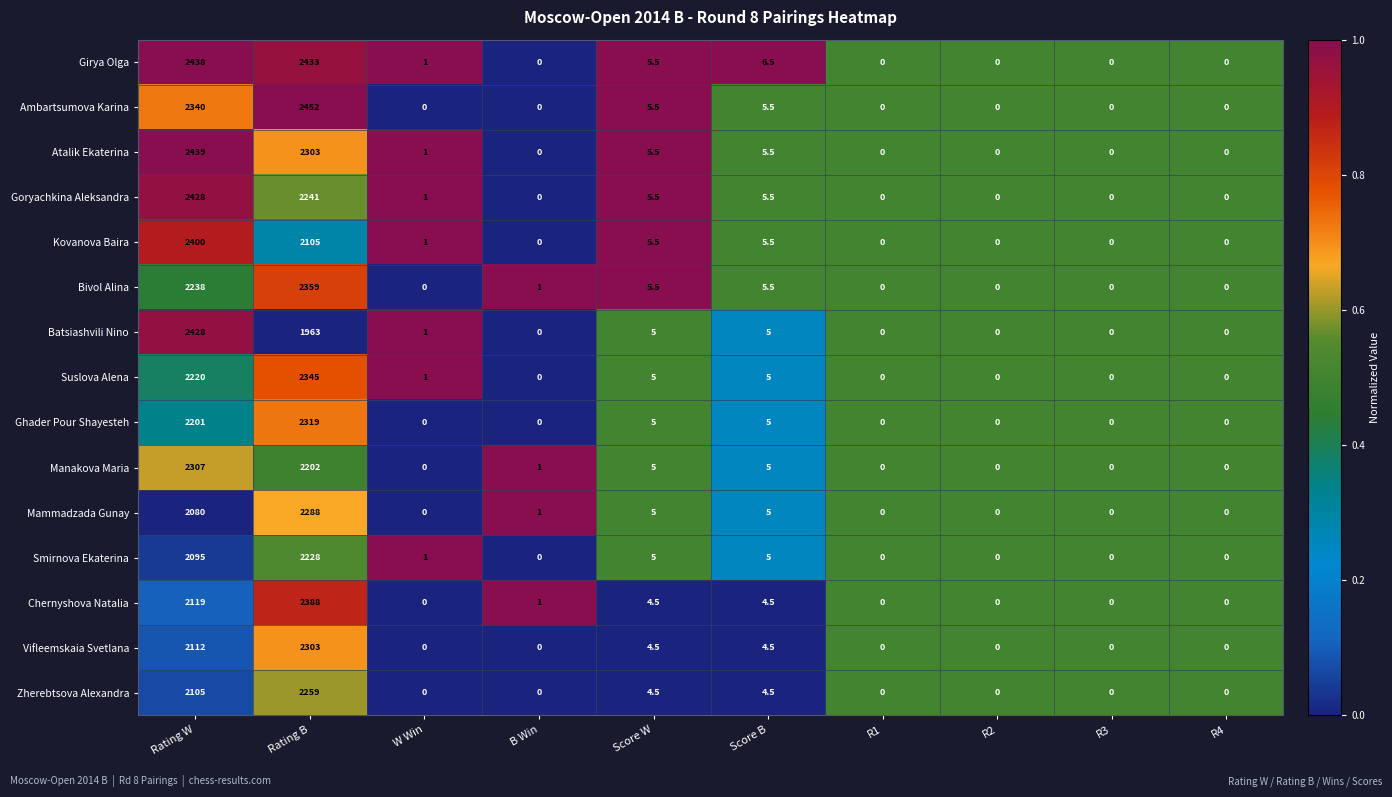

What is the greatest value displayed?

2452.0